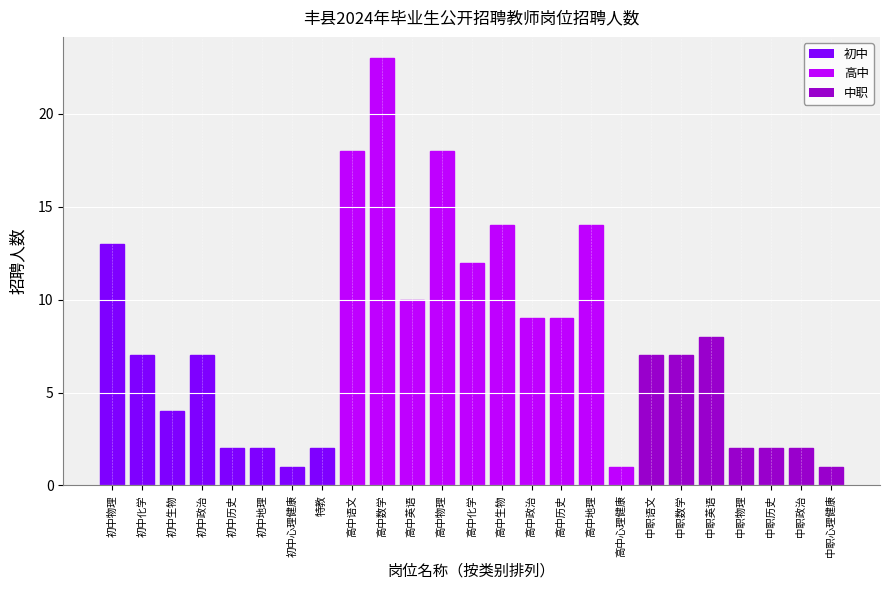

Between 高中英语 and 初中心理健康, which is larger?

高中英语